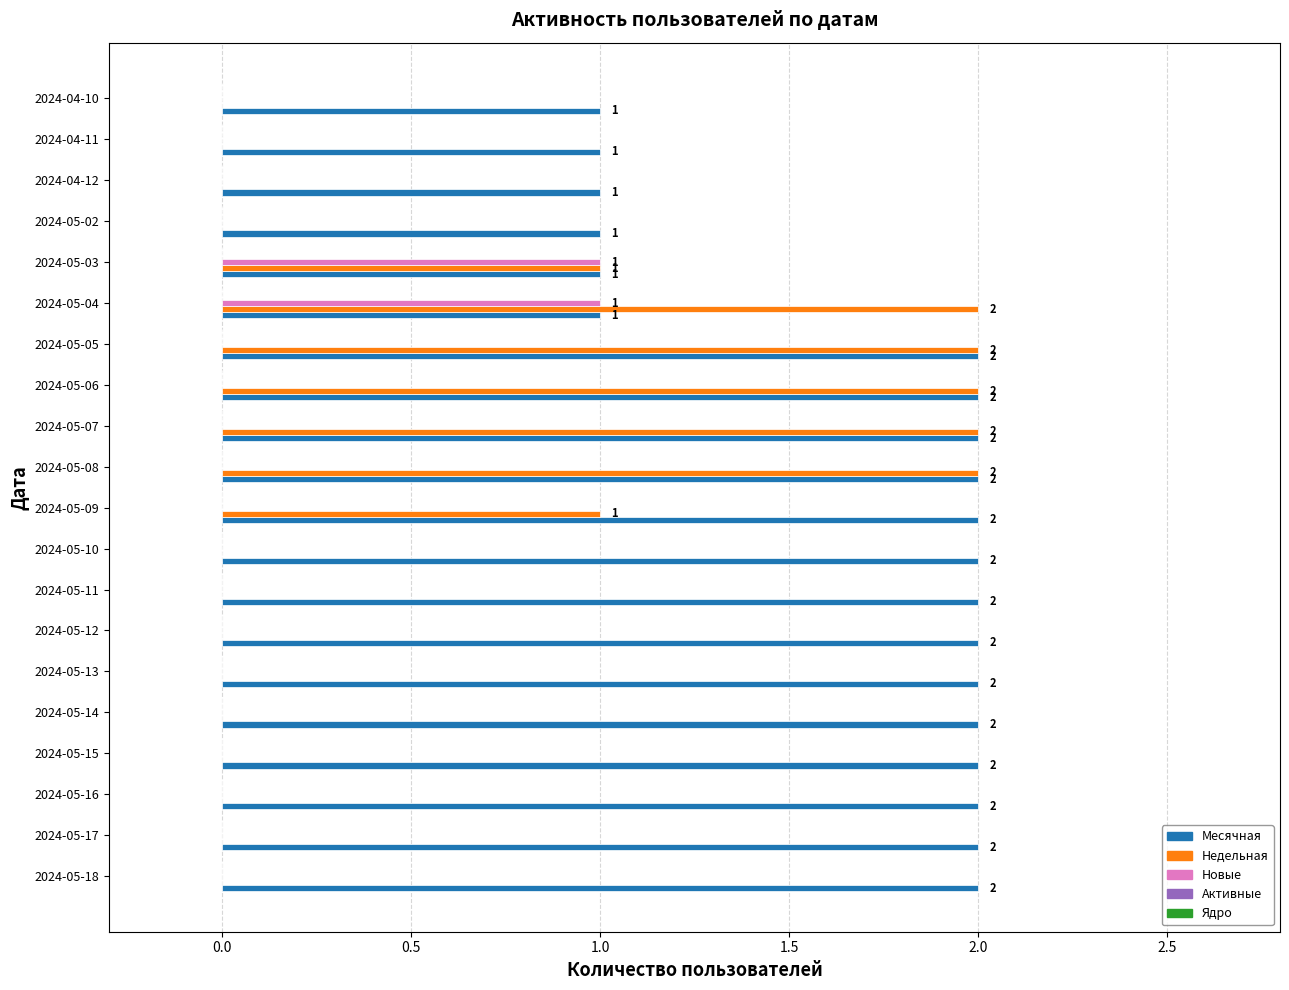

Is it true that Месячная equals 2 at 2024-05-17?

True